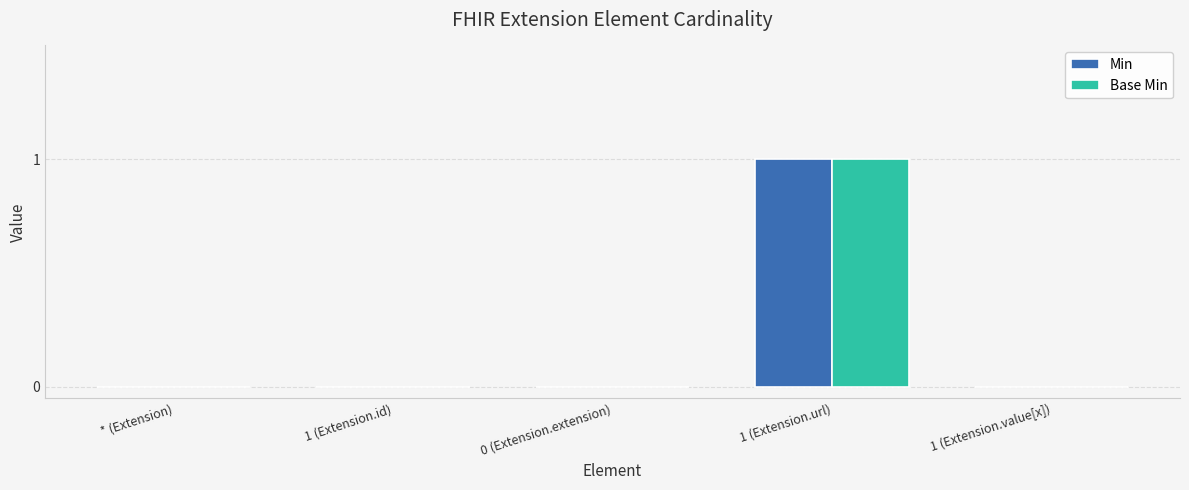

At which category is the sum across all series the highest?

1 (Extension.url)